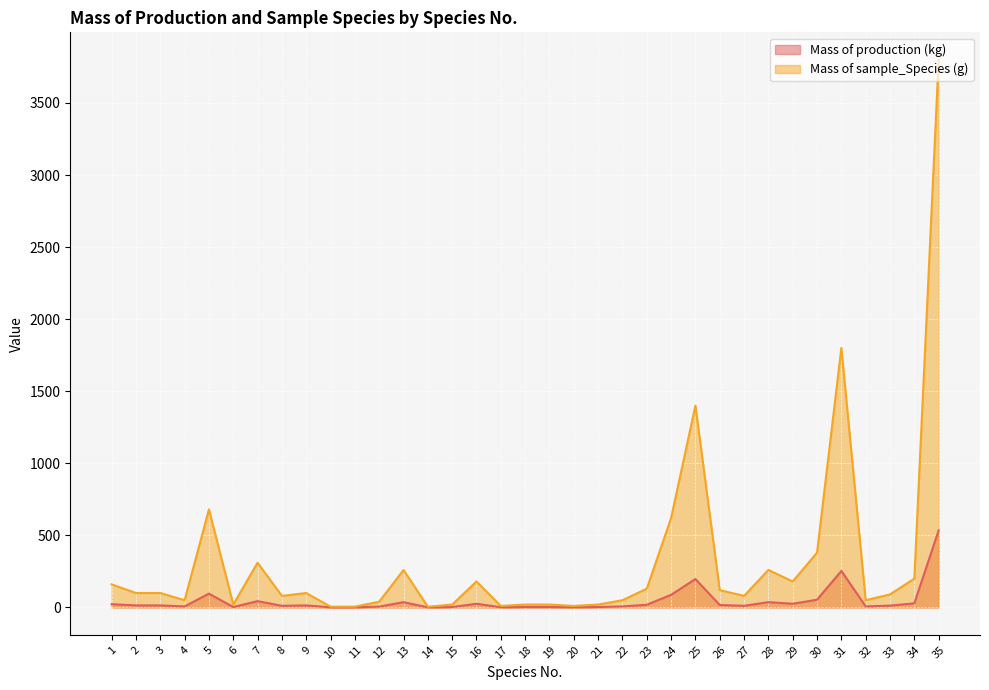

How many interior local peaks does the Mass of sample_Species (g) series have?

8